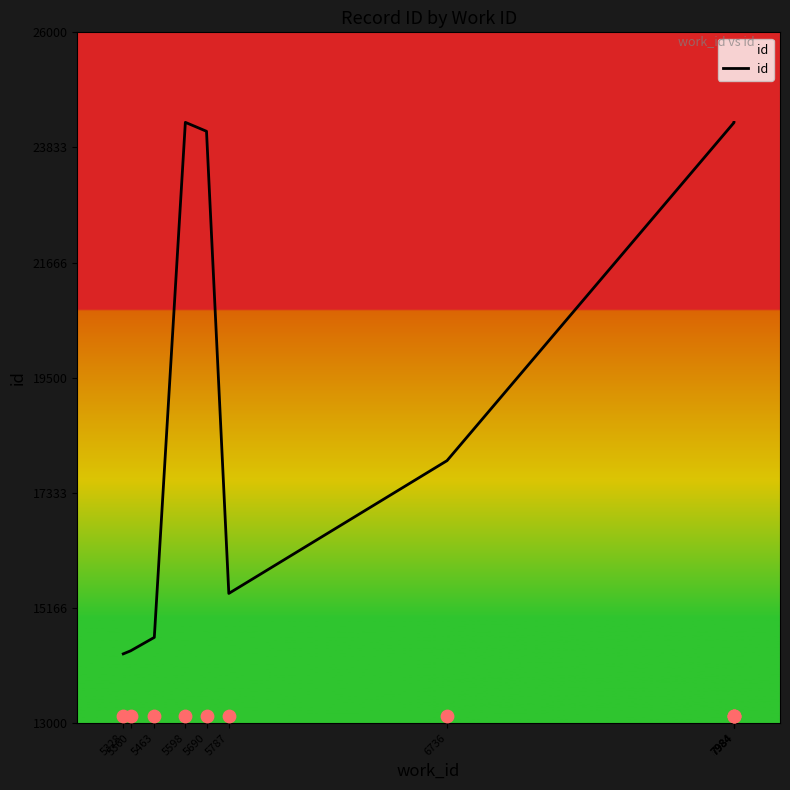

Between 7984 and 7984, which is larger?

7984